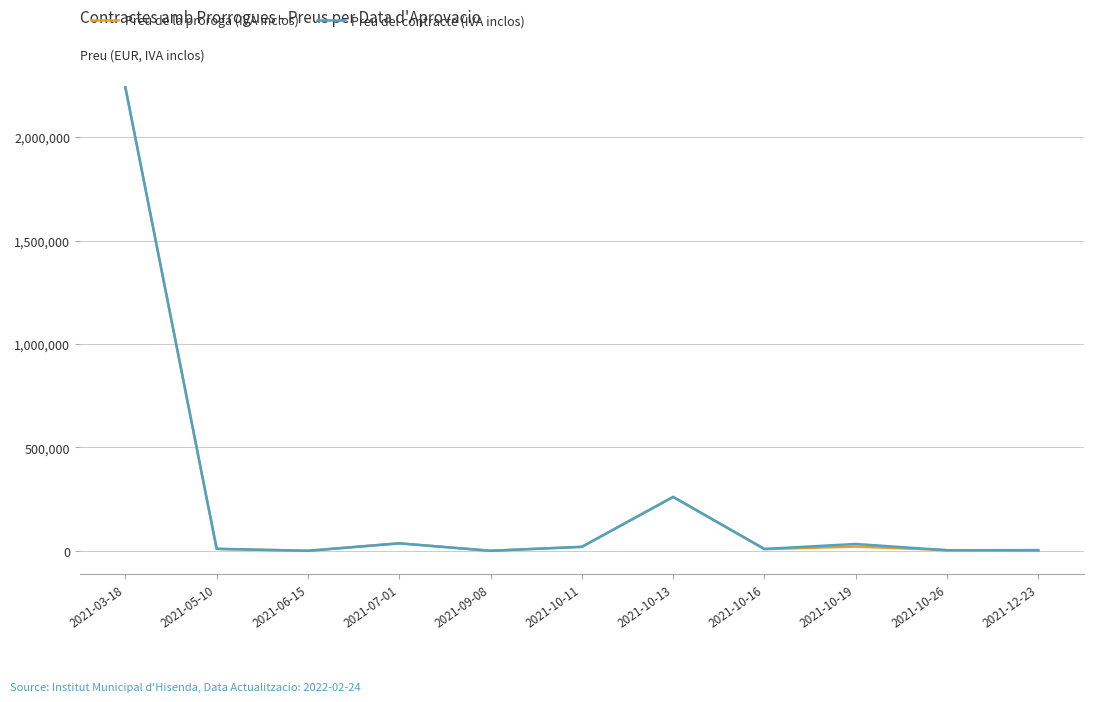

How many categories are shown in the chart?

11